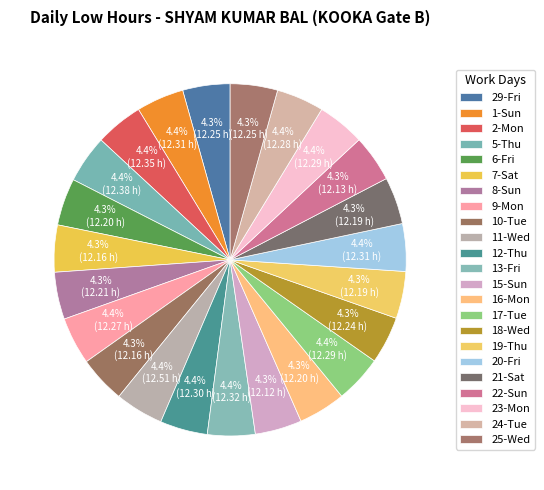

True or false: 11-Wed accounts for 4% of the total.

True